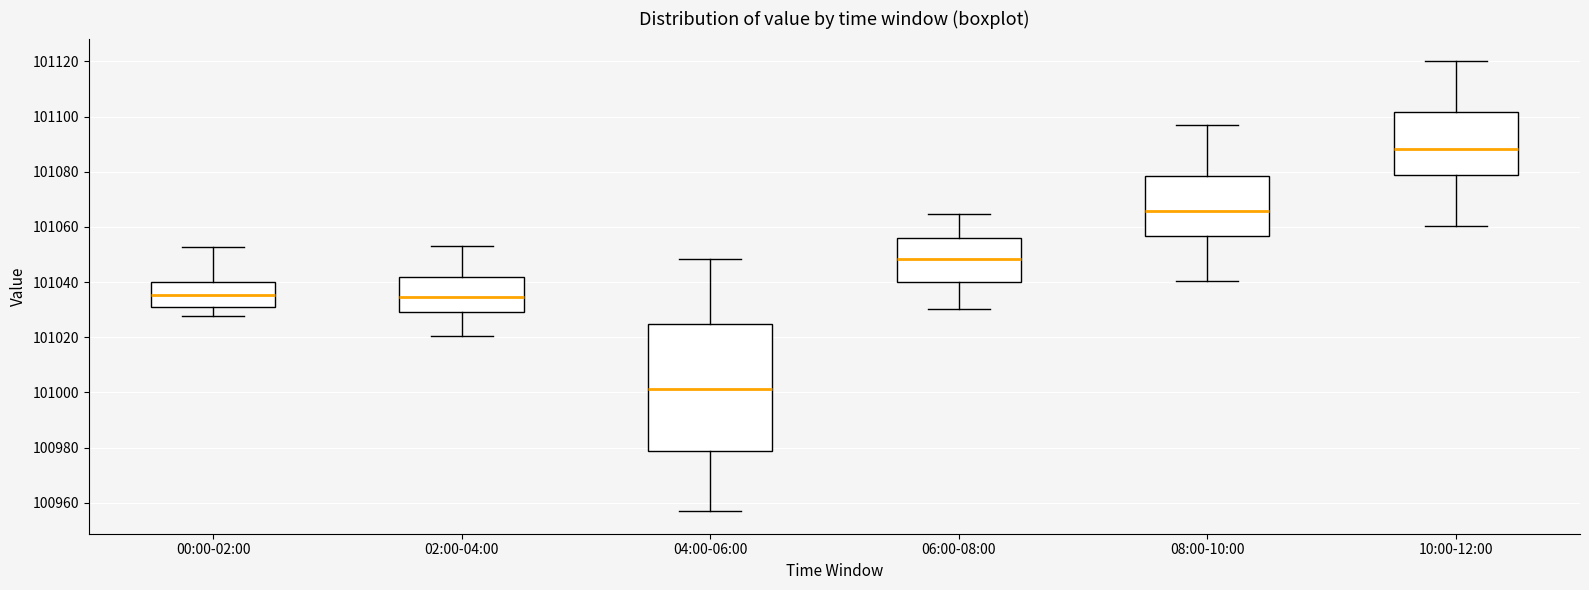

Reading left to right, transcribe this box plot: for each box, give where its median line is, the range the box spans, and where its two whiskers end, as read against the y-axis. The values are not printed on the chart, so give them approximately, as read against the axis.

00:00-02:00: median 101036, box 101030 to 101040, whiskers 101028 to 101052
02:00-04:00: median 101034, box 101030 to 101042, whiskers 101020 to 101052
04:00-06:00: median 101002, box 100978 to 101024, whiskers 100956 to 101048
06:00-08:00: median 101048, box 101040 to 101056, whiskers 101030 to 101064
08:00-10:00: median 101066, box 101056 to 101078, whiskers 101040 to 101096
10:00-12:00: median 101088, box 101078 to 101102, whiskers 101060 to 101120